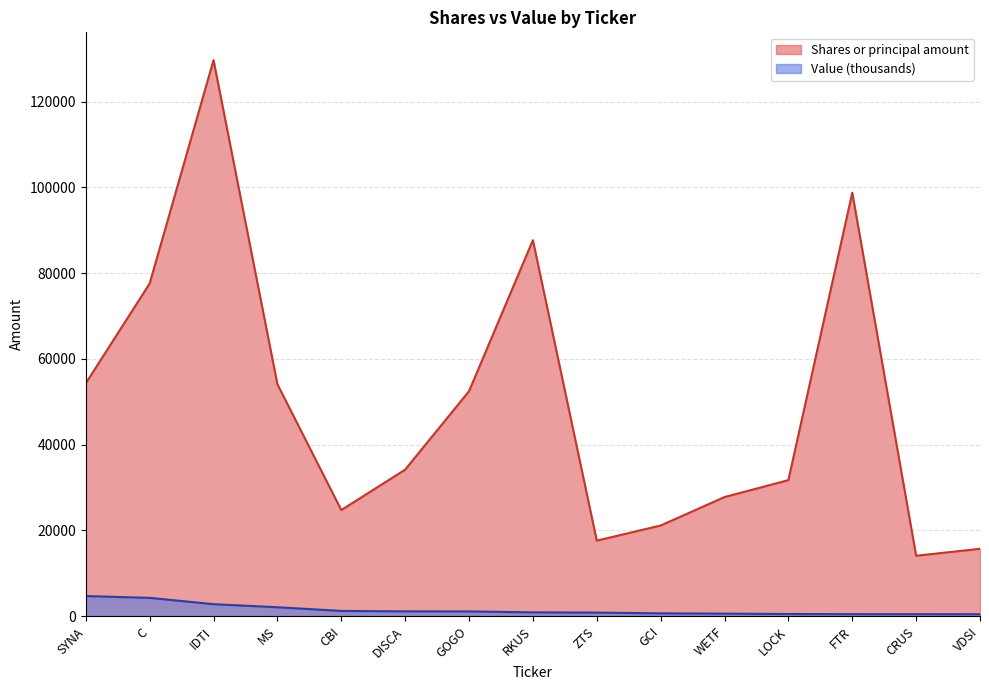

Read the Shares or principal amount value at ZTS.

17632